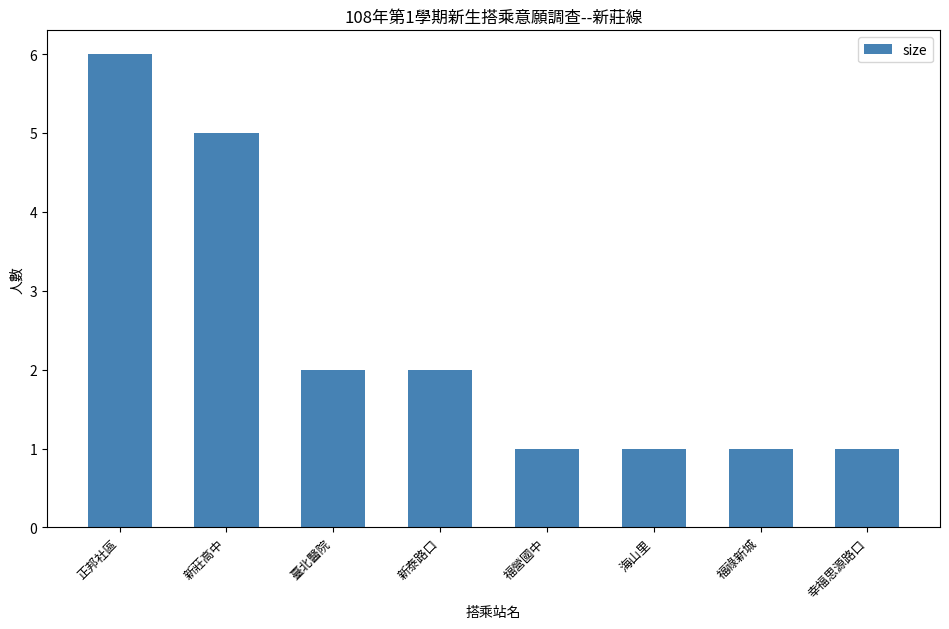

Reading left to right, extract all data points from this chart.

6	5	2	2	1	1	1	1